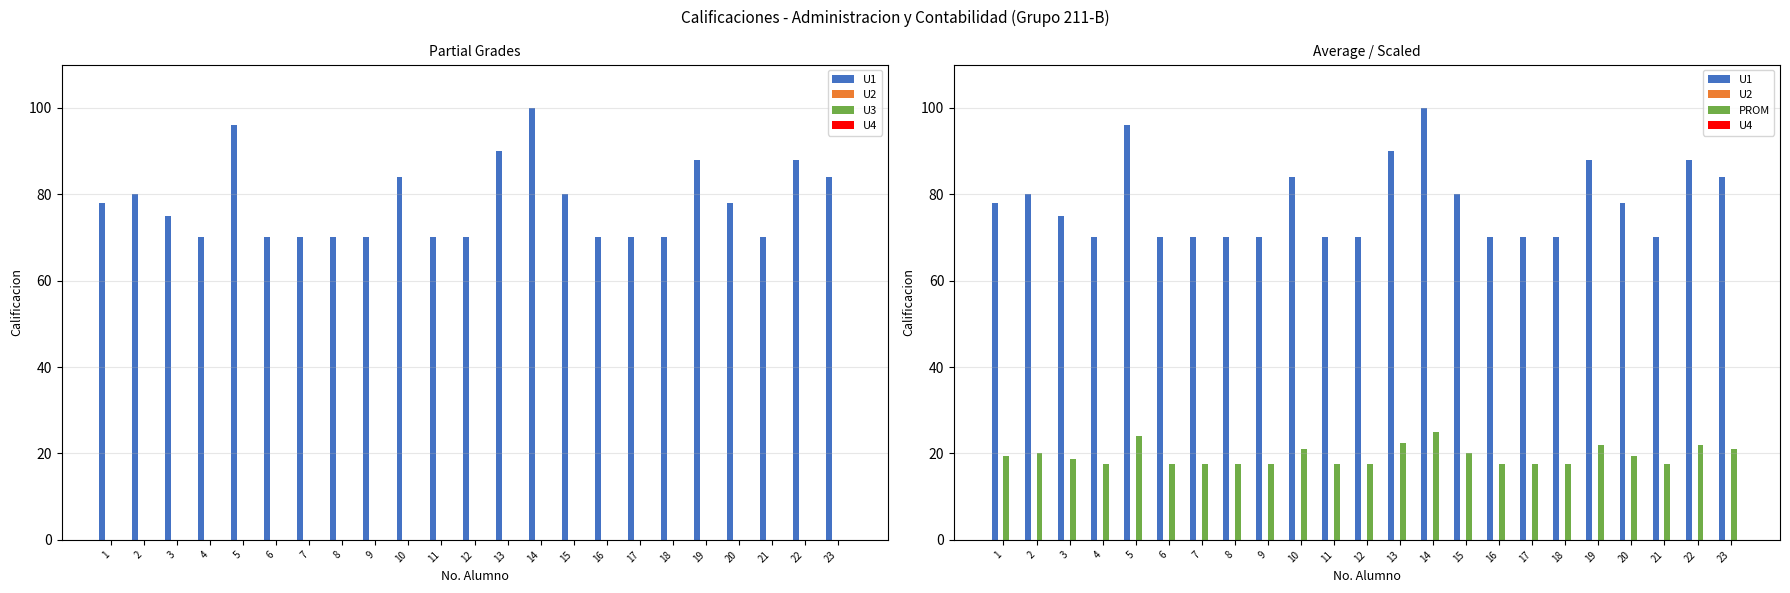

At which category does the chart reach its minimum across all series?

1